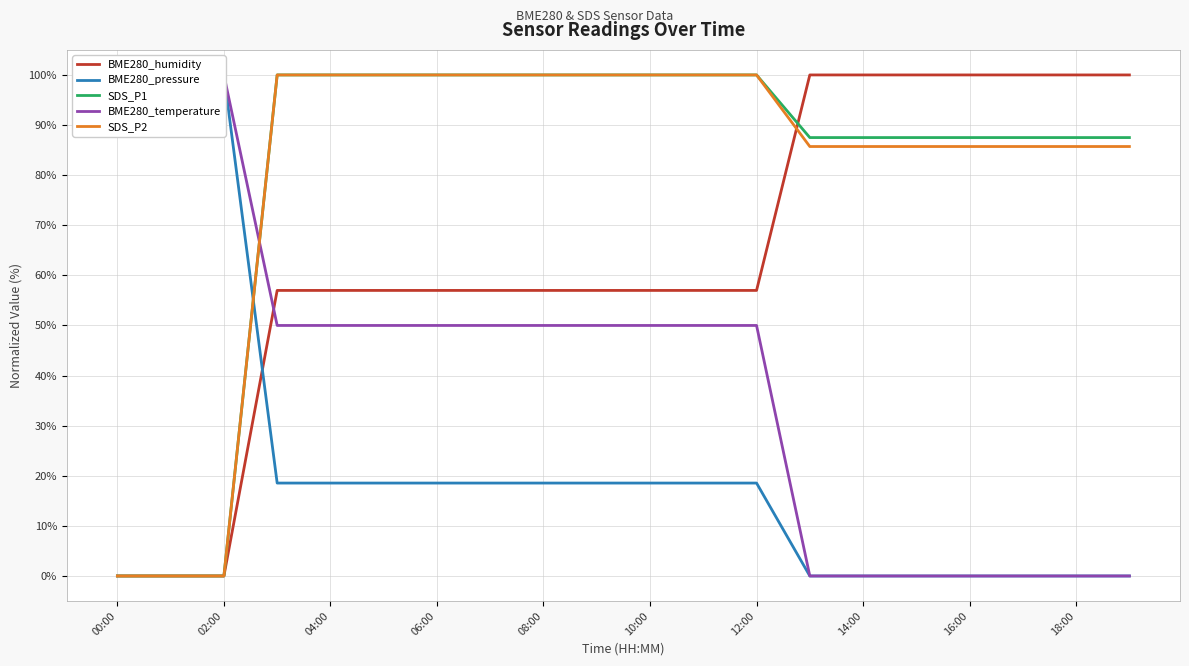

The value of SDS_P1 at 02:00 is 53.7. True or false?

False